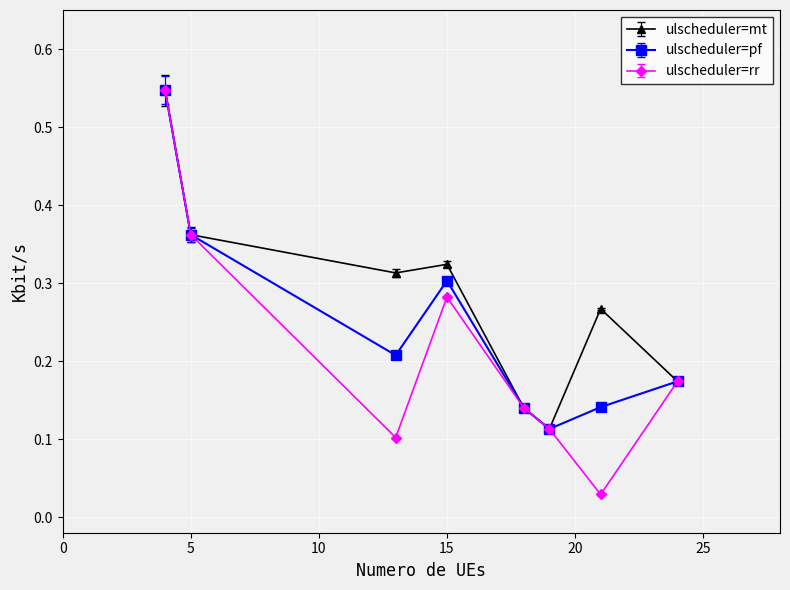

Which series has the widest spread of values?

ulscheduler=rr